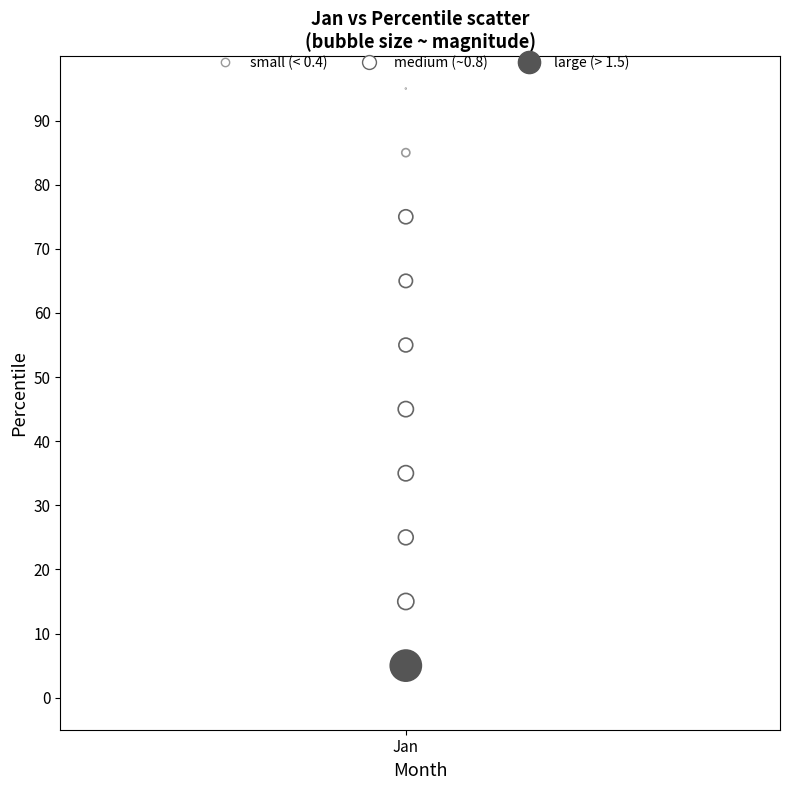

What is the range of Y values (max minus min)?

90